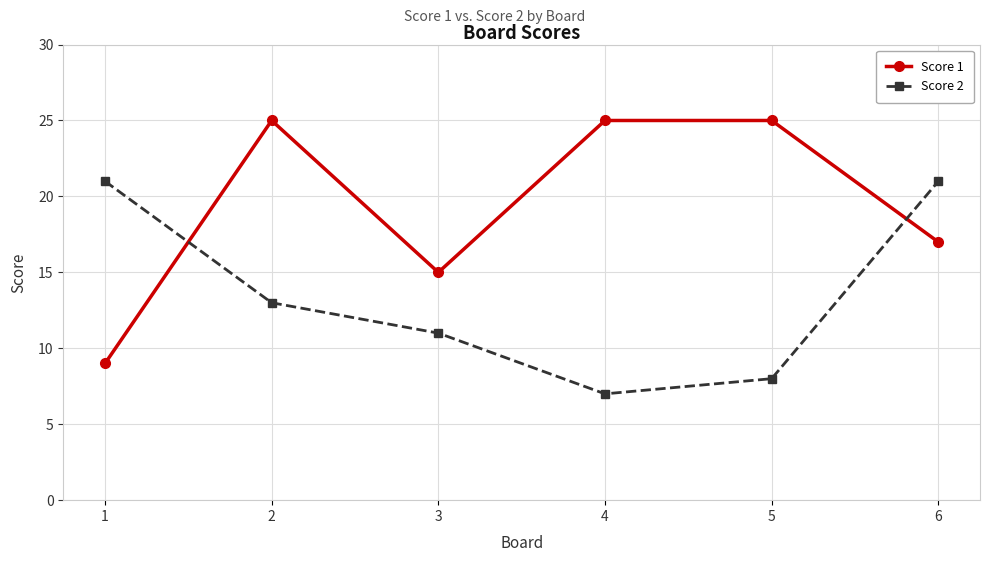

Where do Score 1 and Score 2 first cross each other?

1 and 2